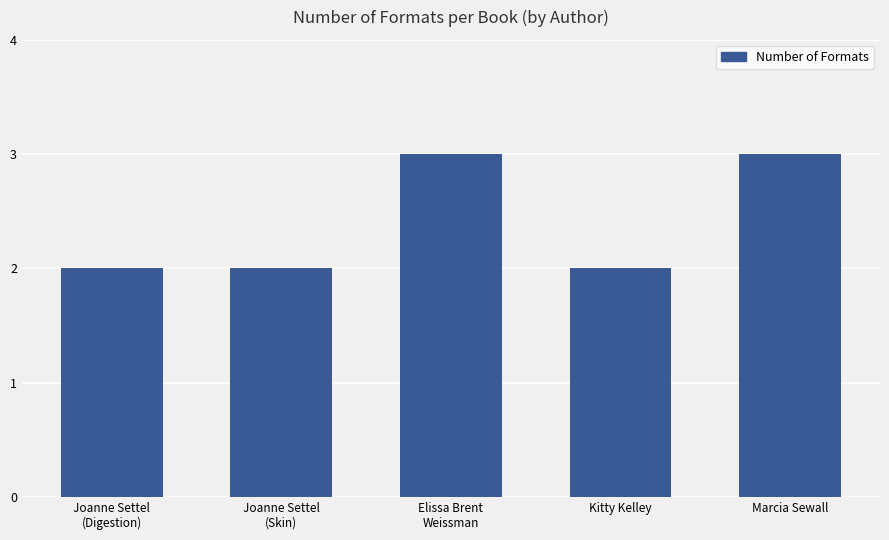

What is the label of the 3rd bar from the right?

Elissa Brent
Weissman